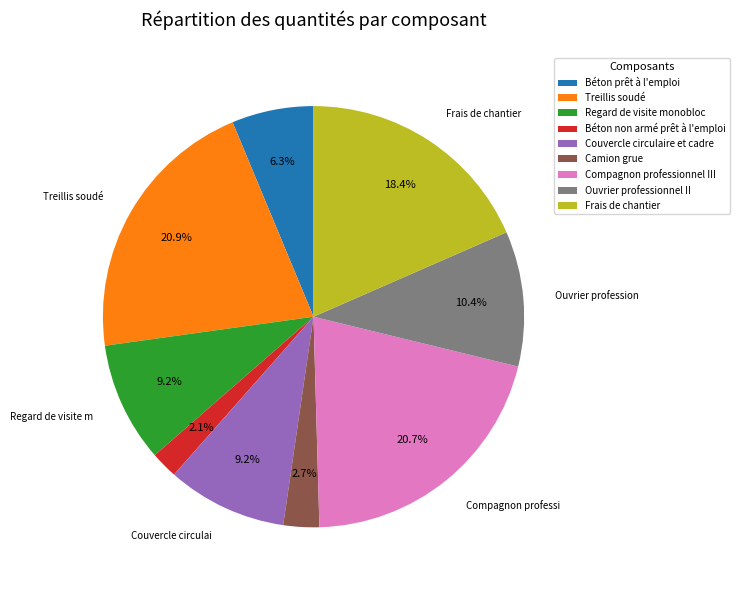

Between Compagnon professionnel III and Camion grue, which is larger?

Compagnon professionnel III